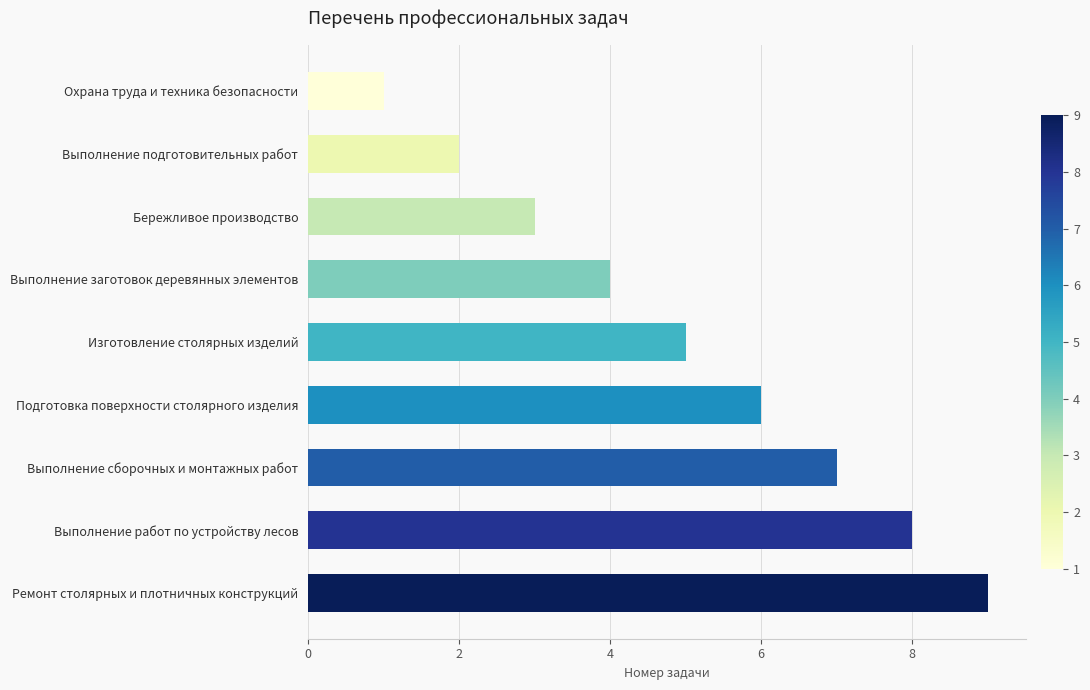

Approximately how many times larger is the value at Изготовление столярных изделий compared to Выполнение подготовительных работ?

2.5